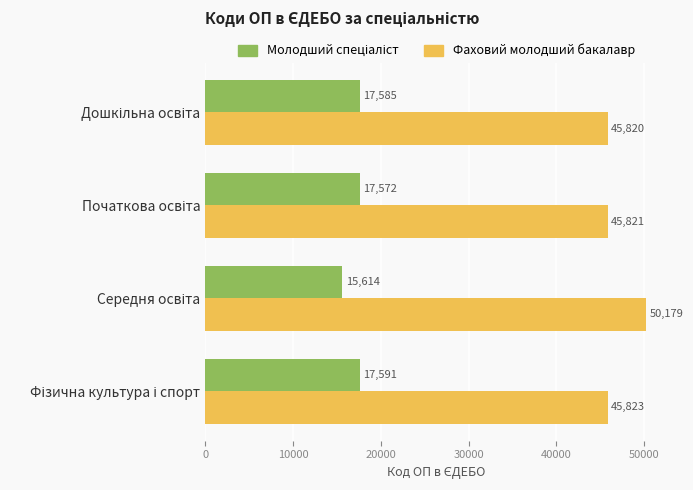

What is the maximum value shown in the chart?

50179